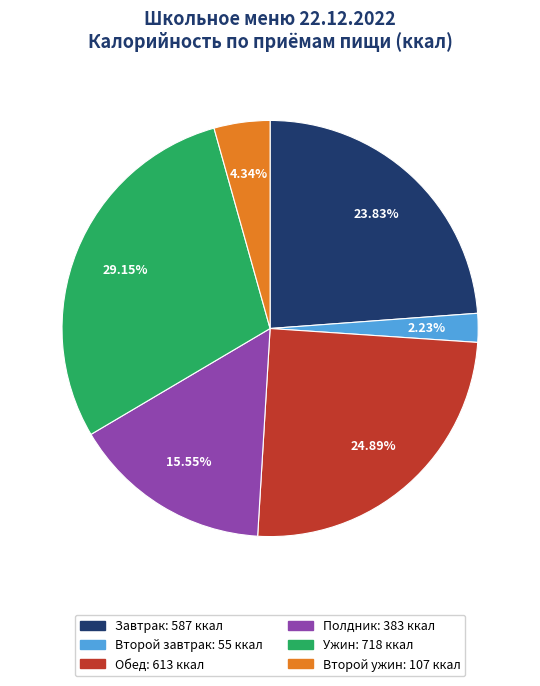

Do Ужин and Обед together represent more than half of the pie?

Yes